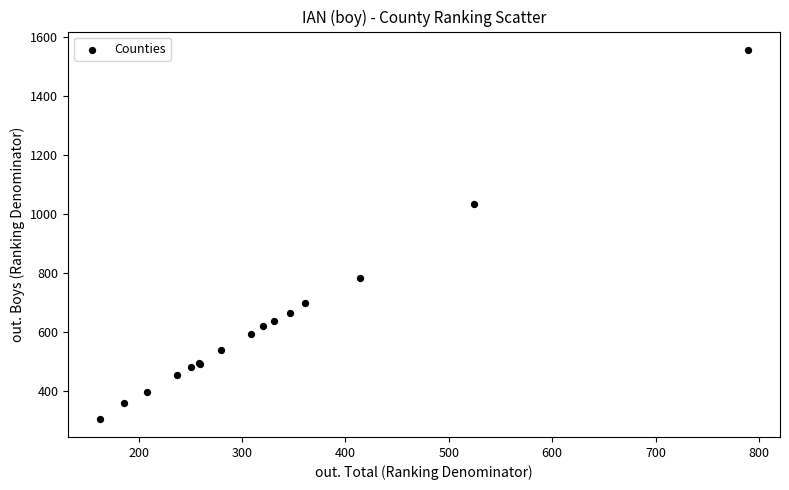

What Y value in the scatter plot is closest to 931?

1034